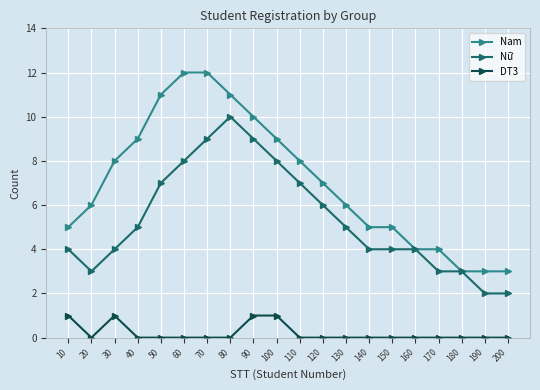

Is this an area chart (filled region under the line)?

No